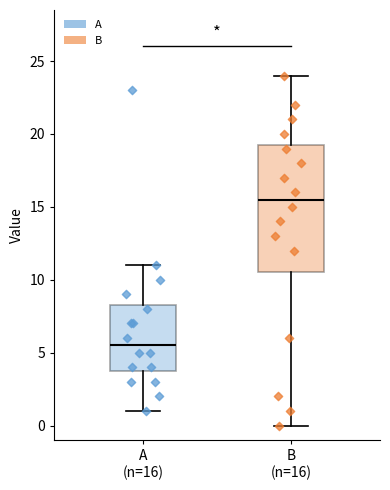

Which box has the lowest median line?

A (n=16)